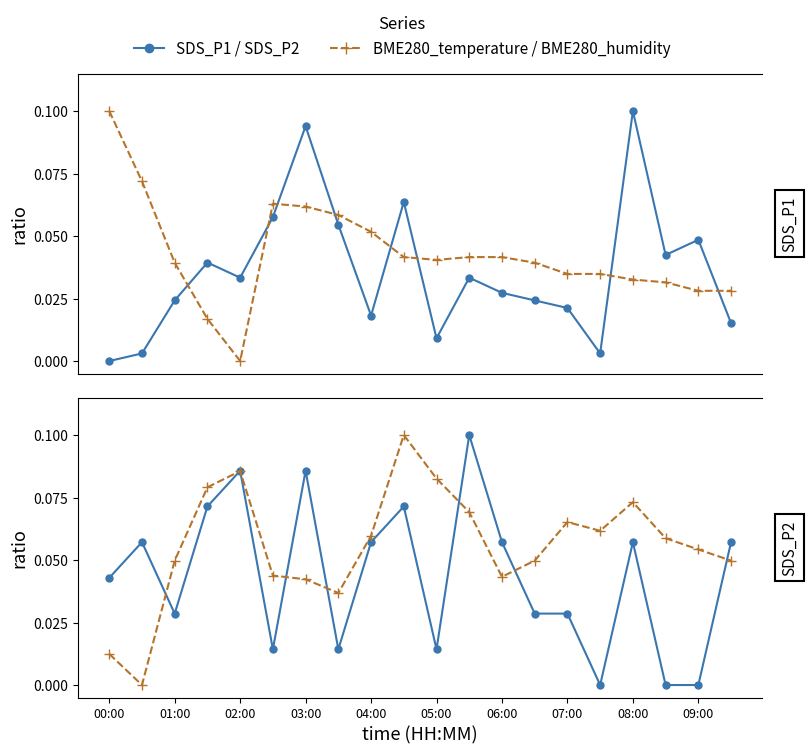

True or false: SDS_P2 has a value of 0.1 at 03:00.

True